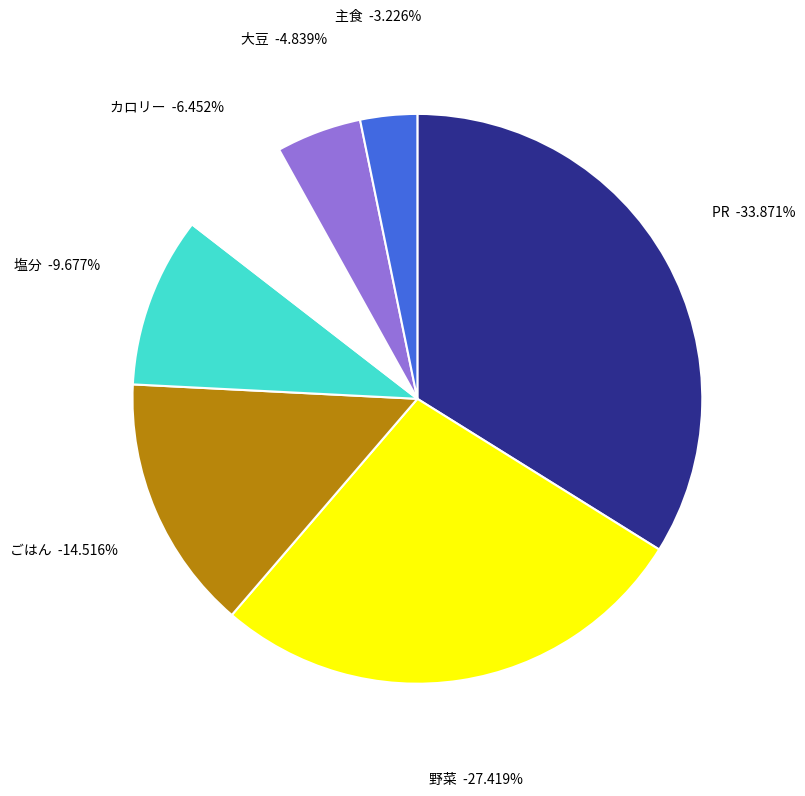

What is the ratio of the value at ごはん to the value at 大豆?

3.0